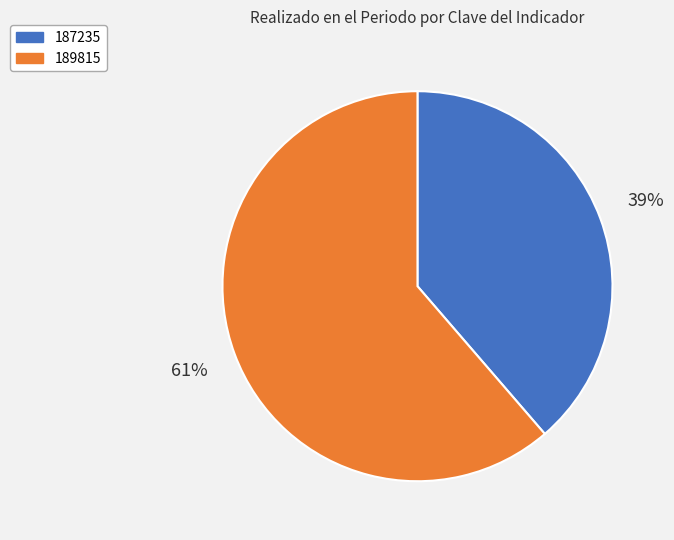

What is the smallest slice in the pie chart?

187235